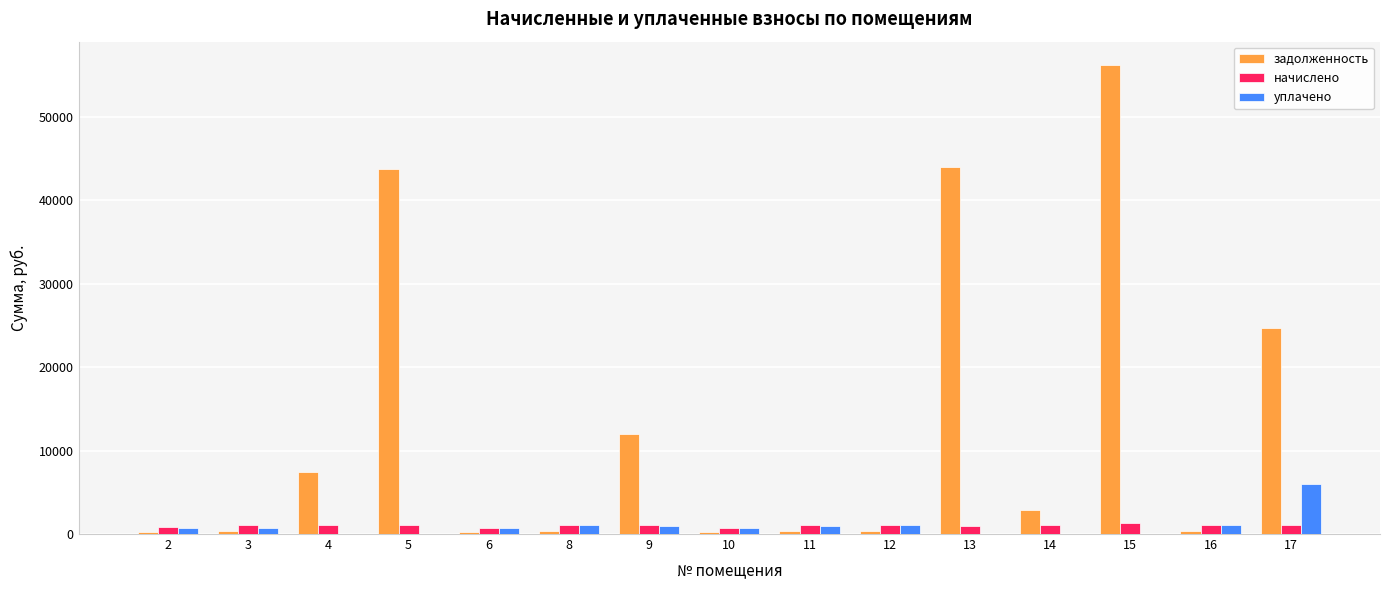

What is the difference between the задолженность values at 4 and 5?

36304.2